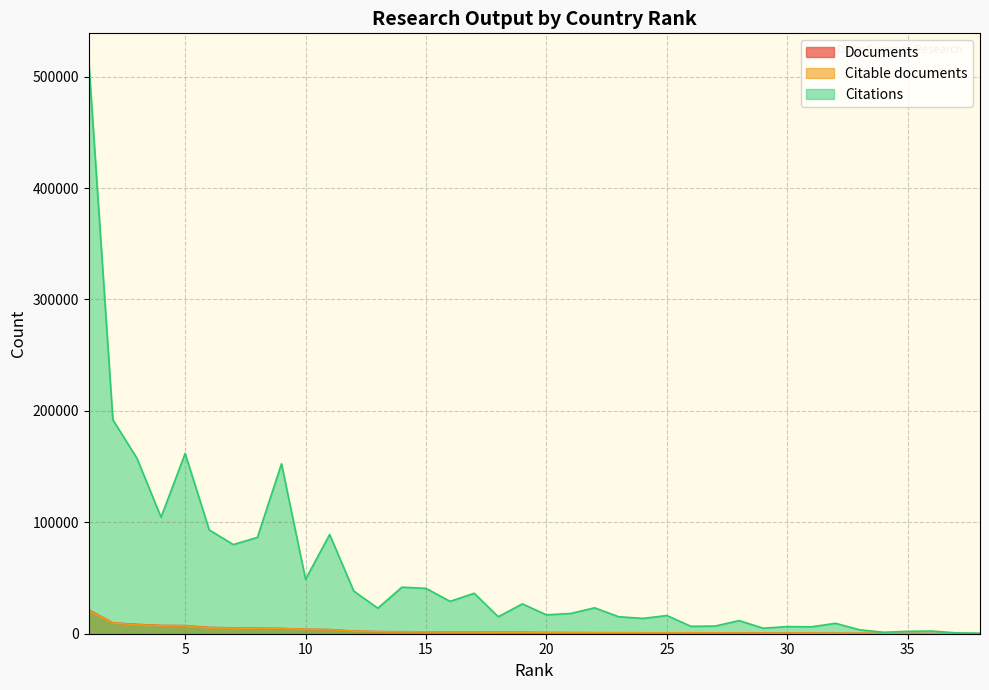

Rank the categories by Citations value from highest to lowest.

1, 2, 5, 3, 9, 4, 6, 11, 8, 7, 10, 14, 15, 12, 17, 16, 19, 22, 13, 21, 20, 25, 23, 18, 24, 28, 32, 27, 26, 30, 31, 29, 33, 36, 35, 34, 37, 38